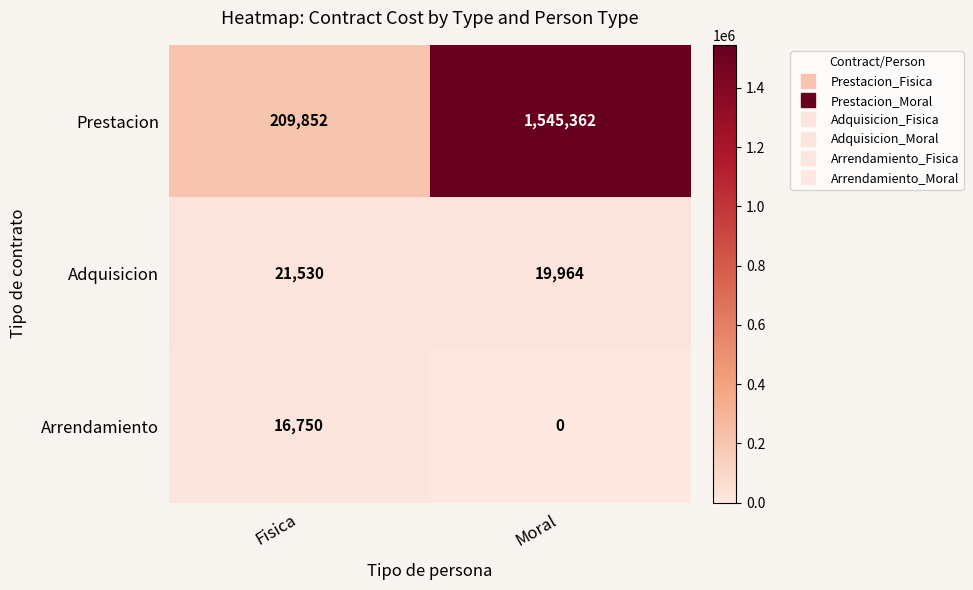

Reading left to right, extract all data points from this chart.

Prestacion: Fisica=209852	Moral=1545362
Adquisicion: Fisica=21530	Moral=19964
Arrendamiento: Fisica=16750	Moral=0